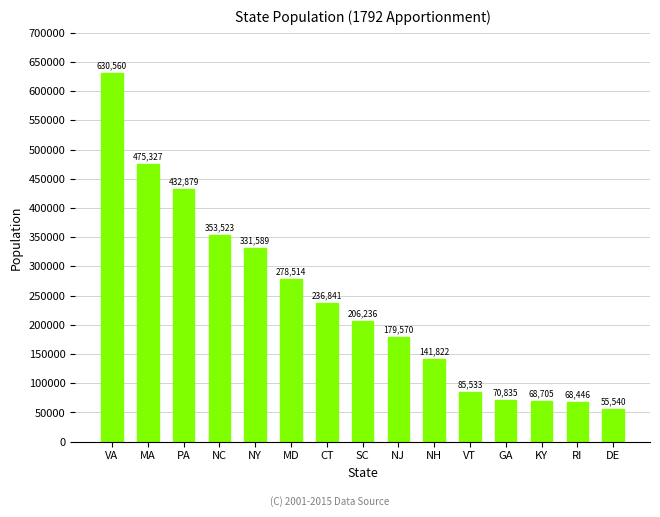

Reading left to right, list all the values displayed in this chart.

VA=630560	MA=475327	PA=432879	NC=353523	NY=331589	MD=278514	CT=236841	SC=206236	NJ=179570	NH=141822	VT=85533	GA=70835	KY=68705	RI=68446	DE=55540